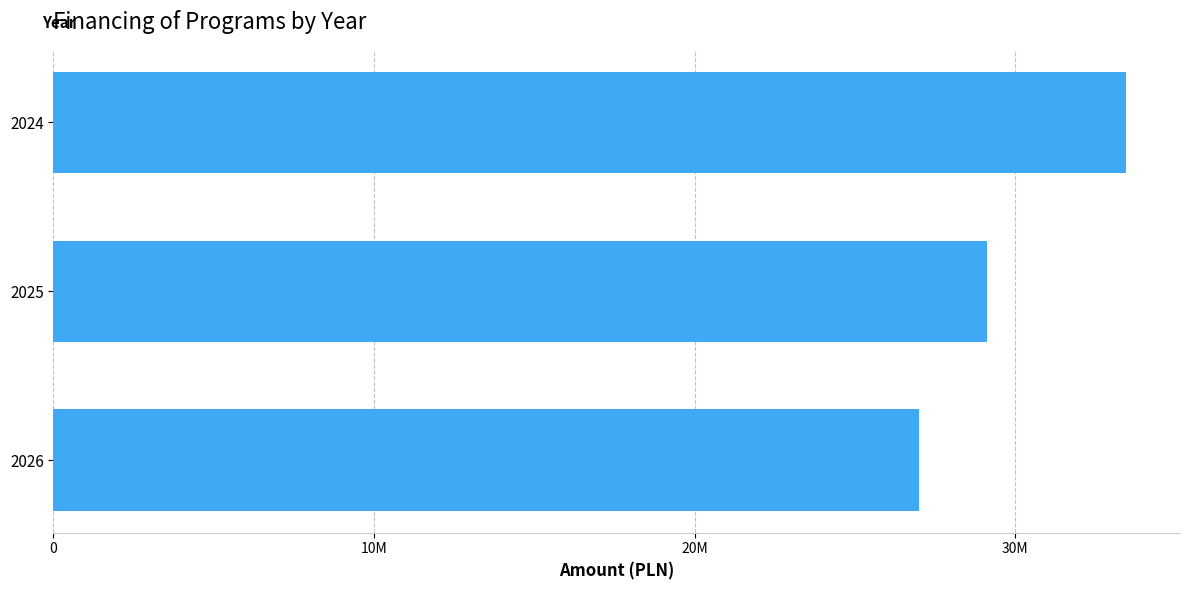

What is the difference between the maximum and minimum values?

6468187.8